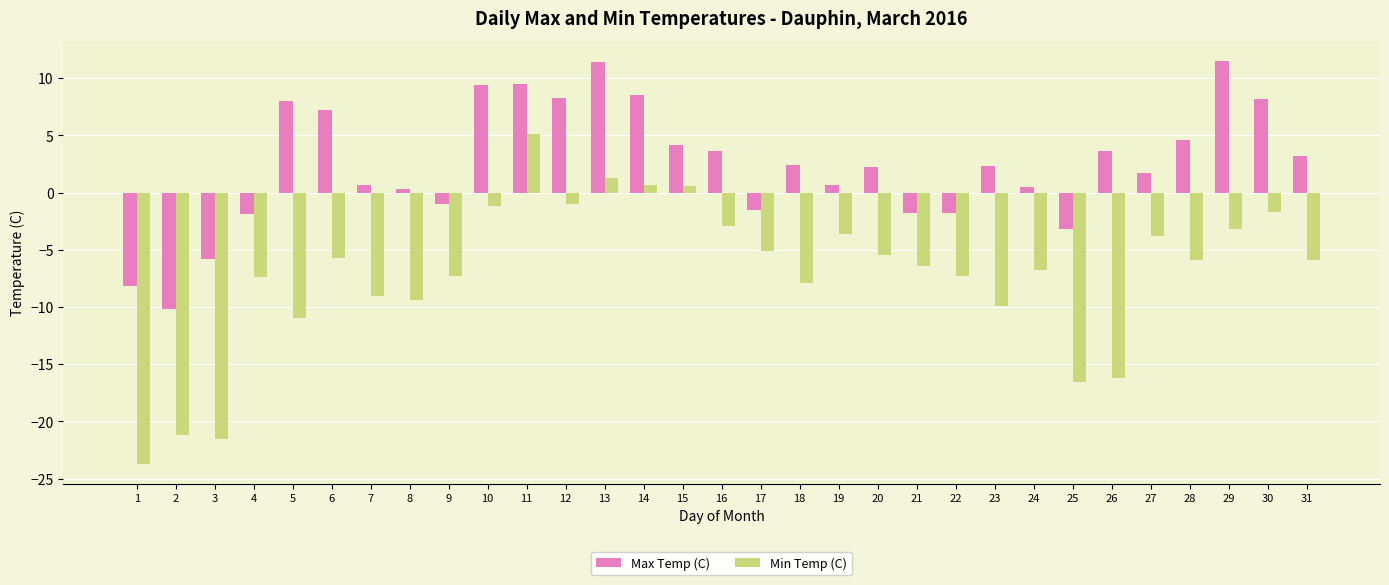

At which label is Min Temp (C) closest to -9?

7